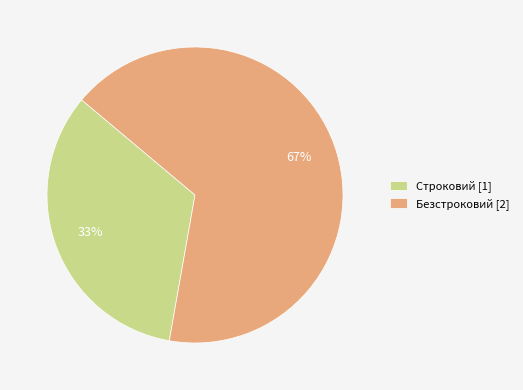

How many segments does this pie chart have?

2